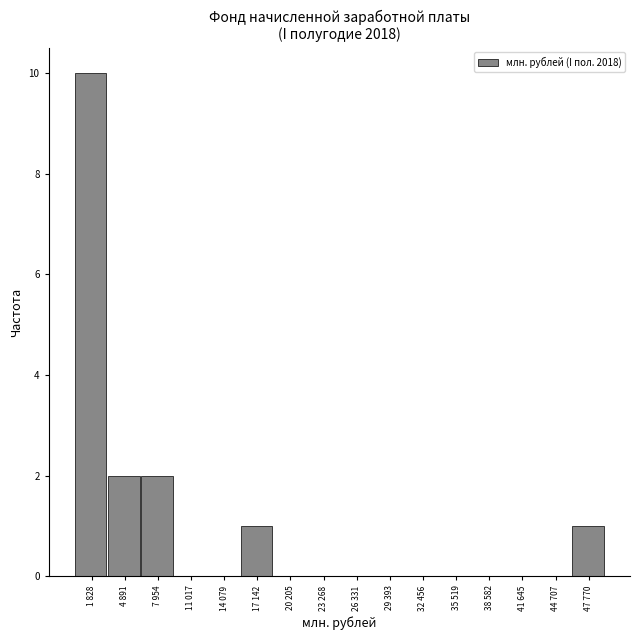

Reading right to left, list all the values displayed in this chart.

47 770=1	44 707=0	41 645=0	38 582=0	35 519=0	32 456=0	29 393=0	26 331=0	23 268=0	20 205=0	17 142=1	14 079=0	11 017=0	7 954=2	4 891=2	1 828=10